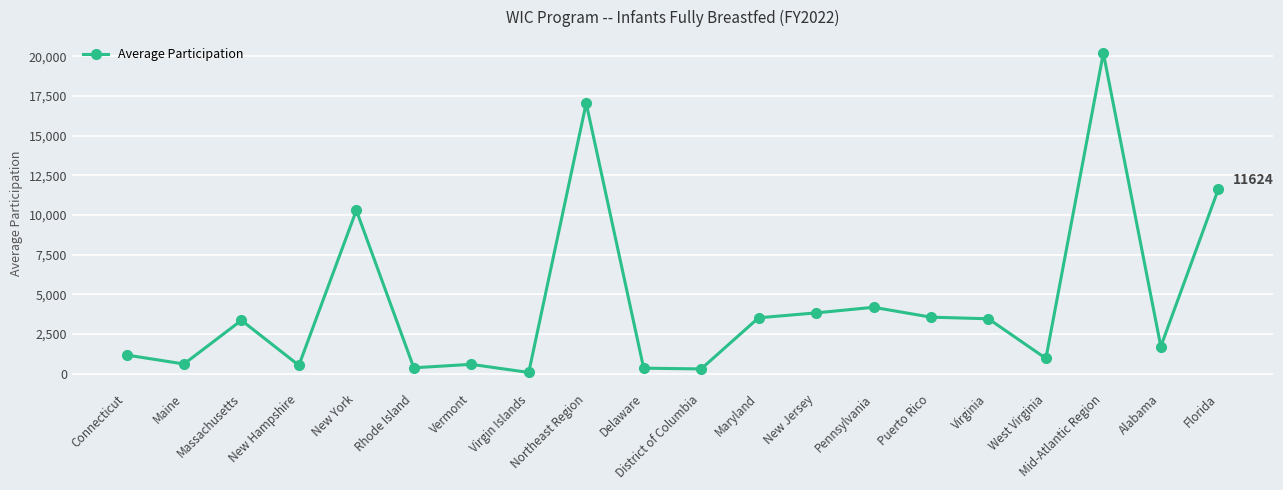

Where is the first local maximum?

Massachusetts